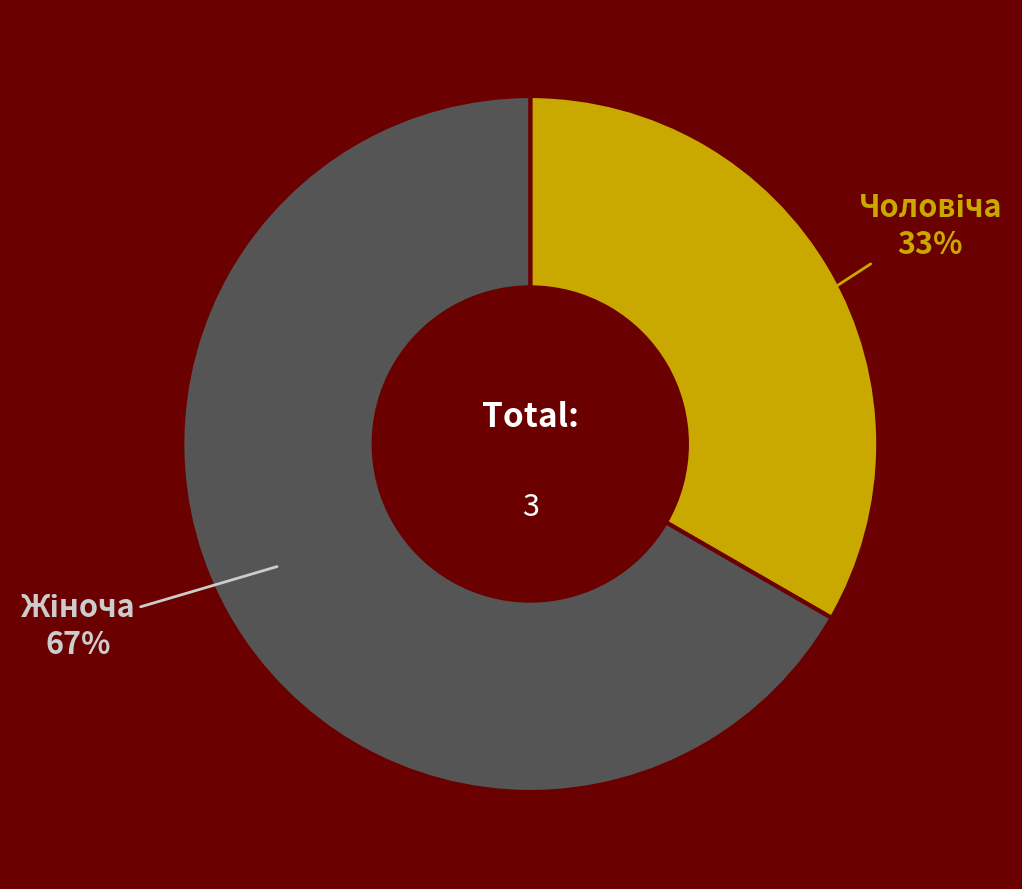

Is there any slice that represents more than half of the pie?

Yes